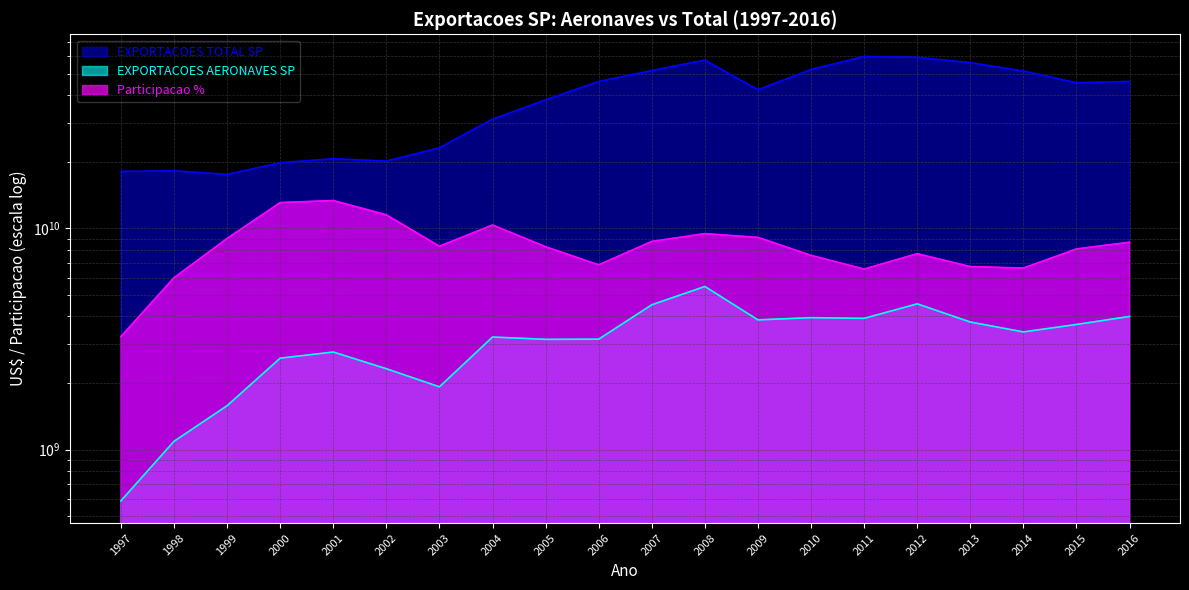

Which label corresponds to the largest value in the chart?

2011